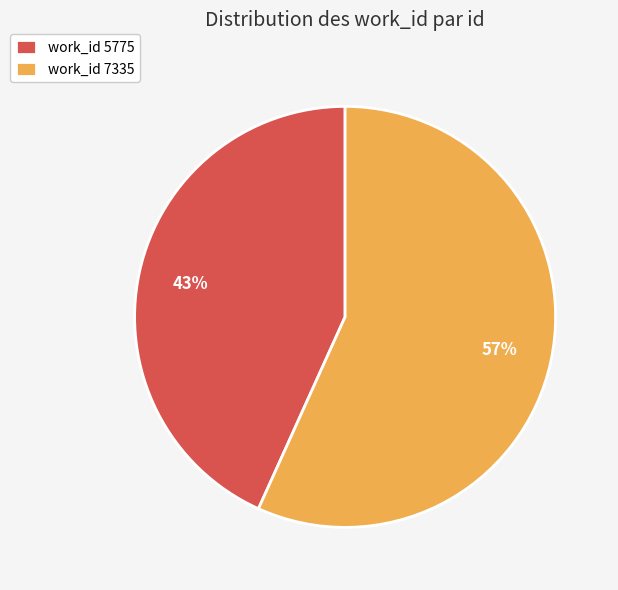

What percentage is the work_id 5775 slice, to the nearest percent?

43%